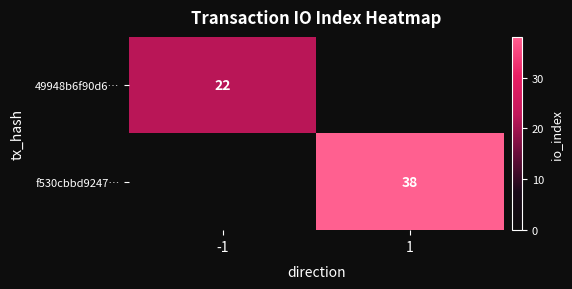

True or false: 49948b6f90d6… has a value of -9 at 1.

False